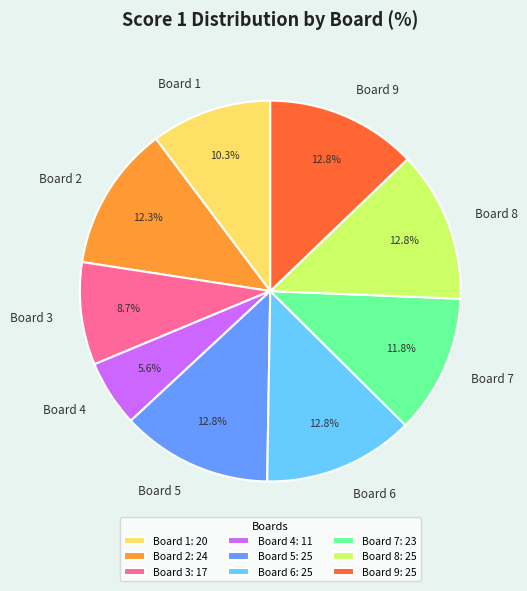

Is it true that Board 2 is 12% of the pie?

True